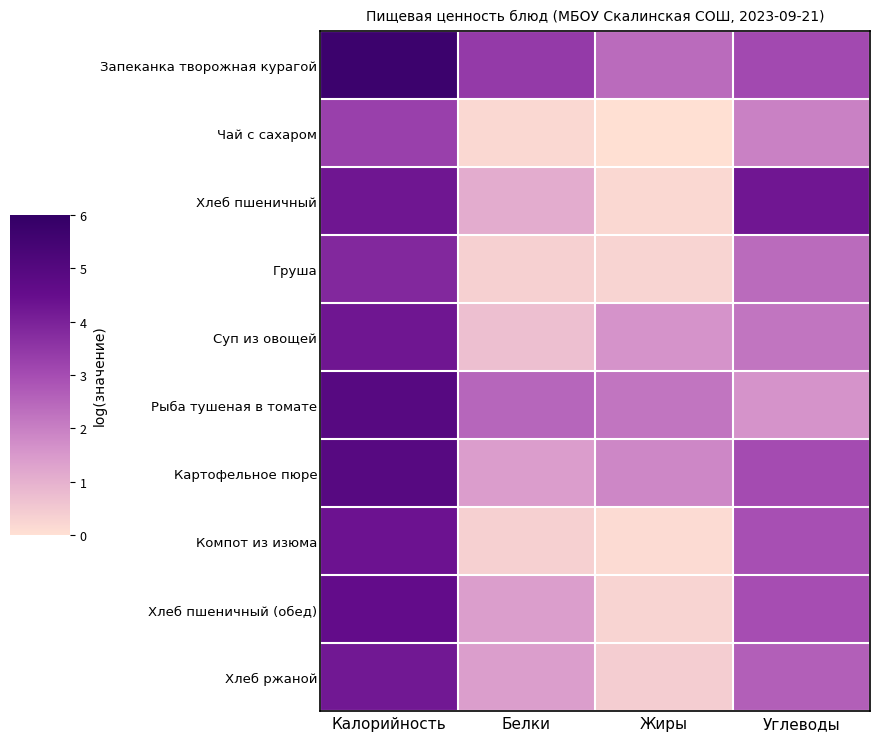

What is the total value across all series at Углеводы?

27.1